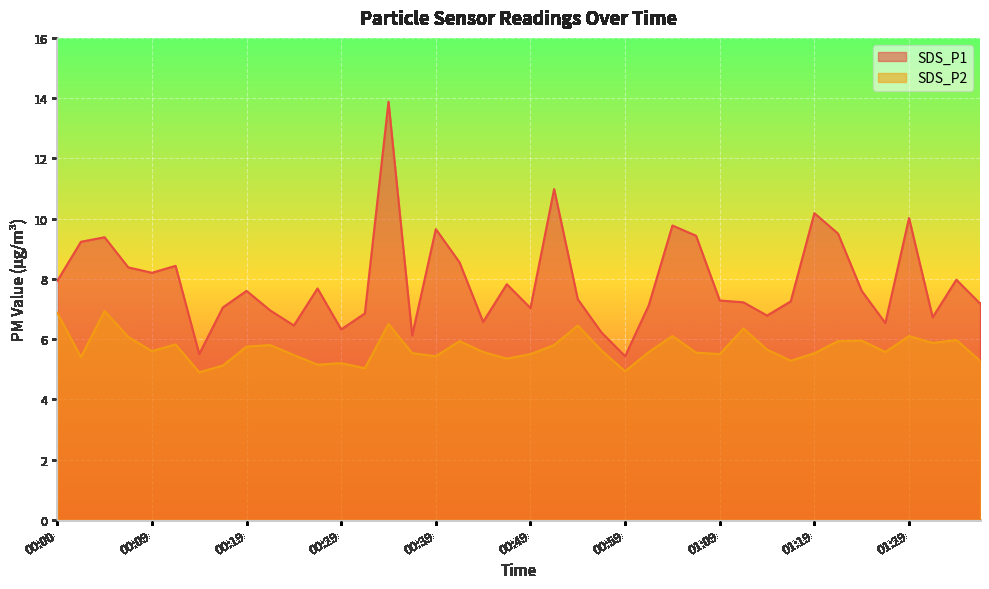

Which series changed the most between 01:12 and 01:24?

SDS_P2